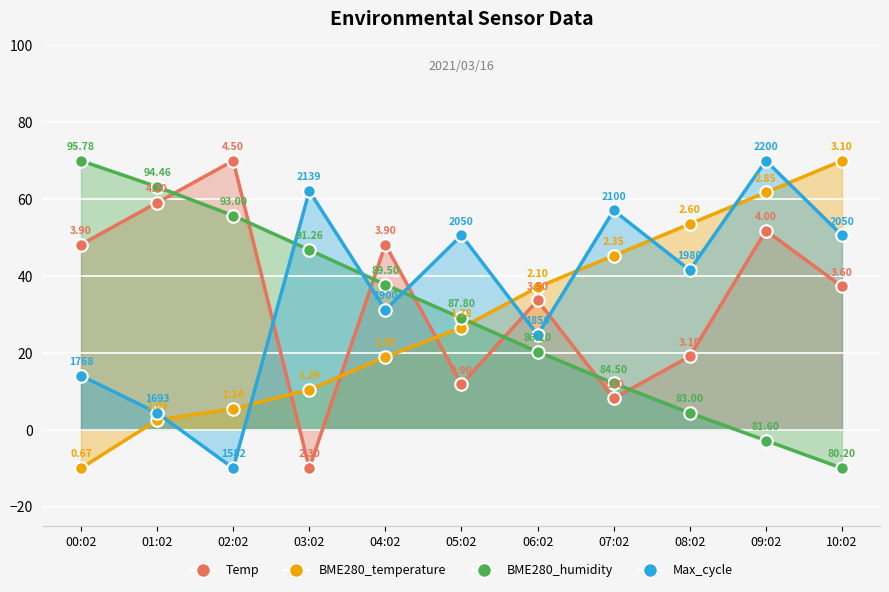

What value does the Max_cycle series have at 08:02?

41.5